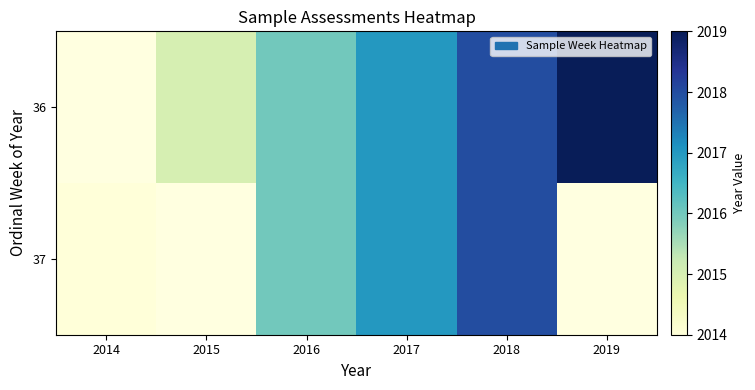

What value does the 37 series have at 2014?

2014.0